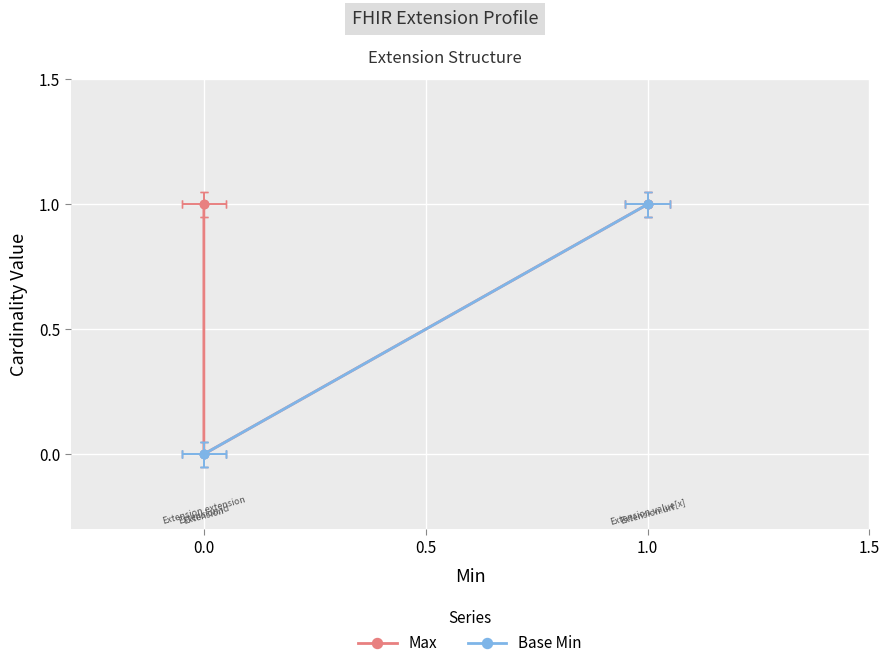

Reading left to right, list all the values displayed in this chart.

Max: 1	1	0	1	1
Base Min: 0	0	0	1	1